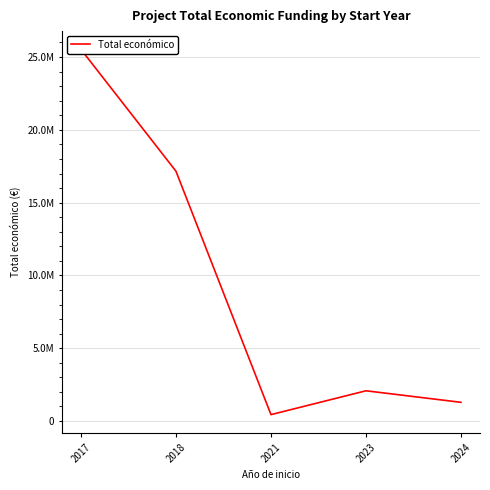

What is the minimum value shown in the chart?

440317